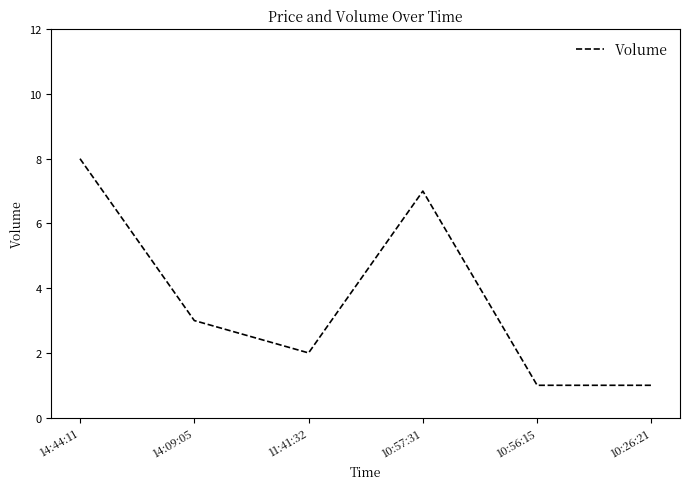

At which category does the chart reach its peak across all series?

14:44:11